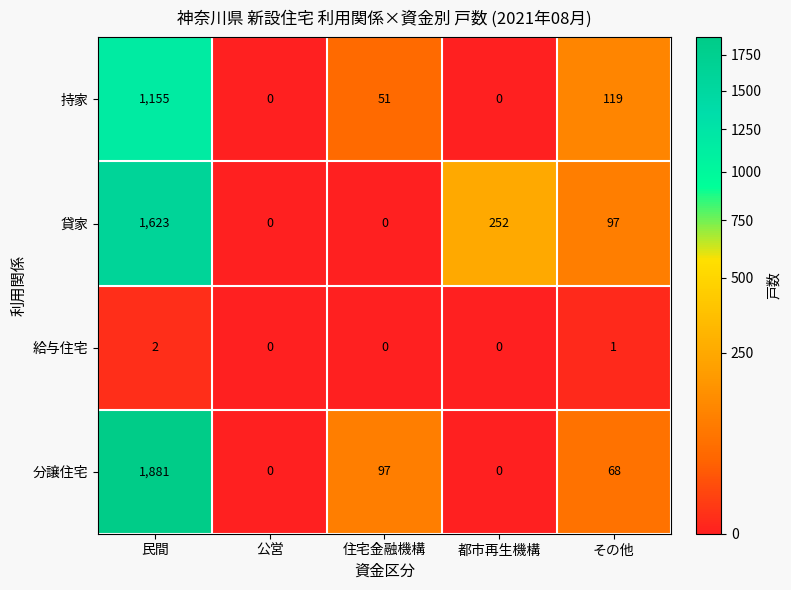

Which series has the largest total across all categories?

分譲住宅